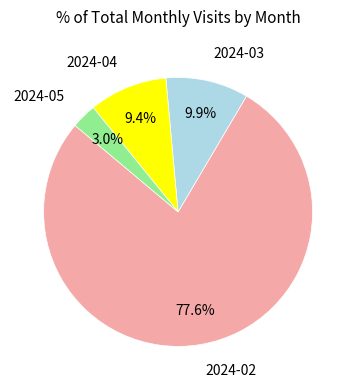

How much of the chart is everything except 2024-03?

90.1%